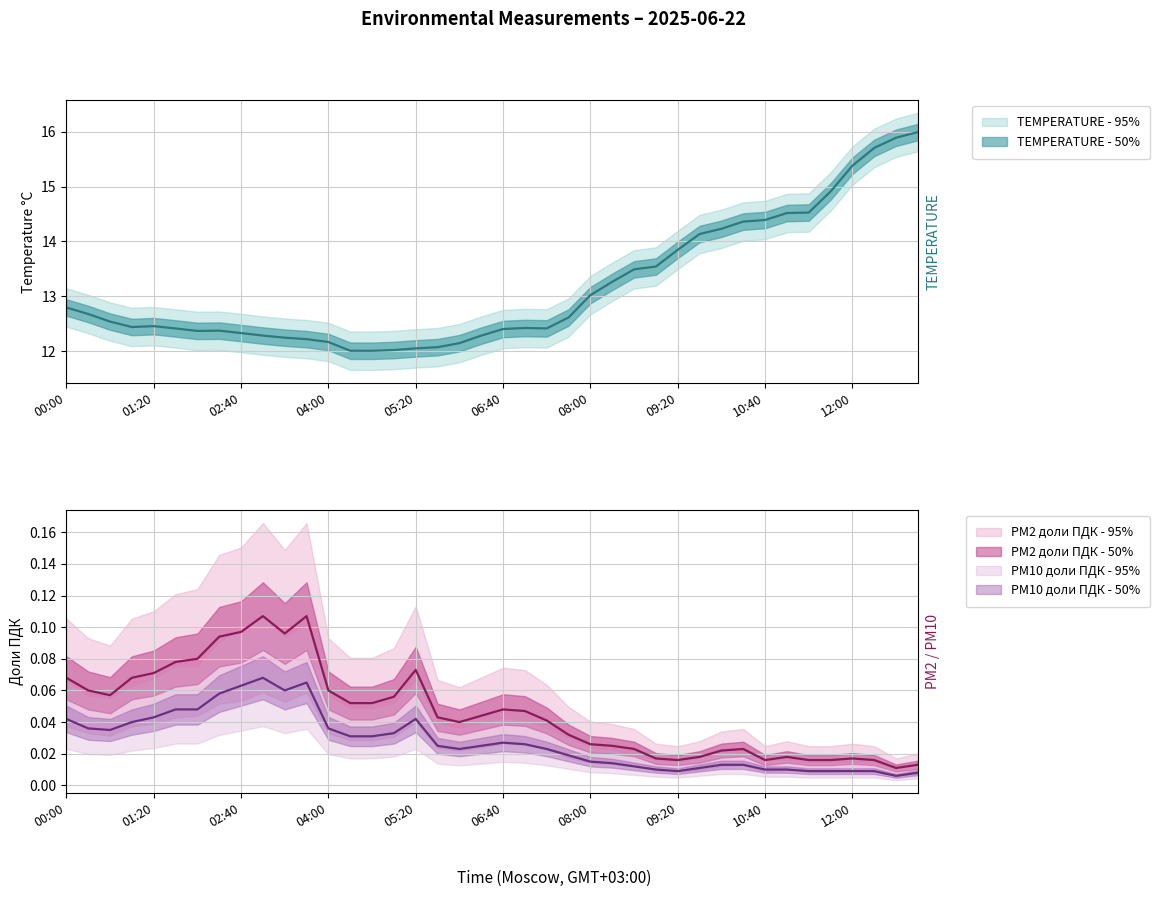

Which series has the widest spread of values?

TEMPERATURE °C